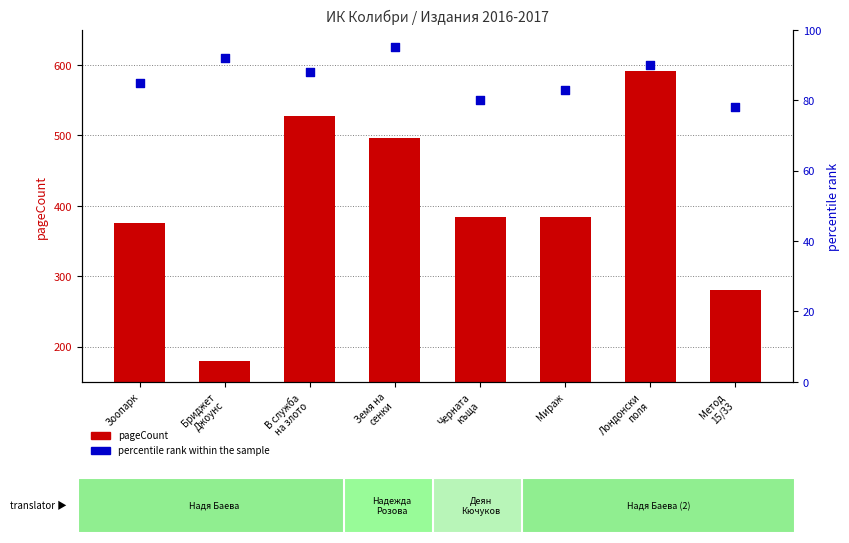

What are all the series names shown in the legend?

pageCount, percentile rank within the sample